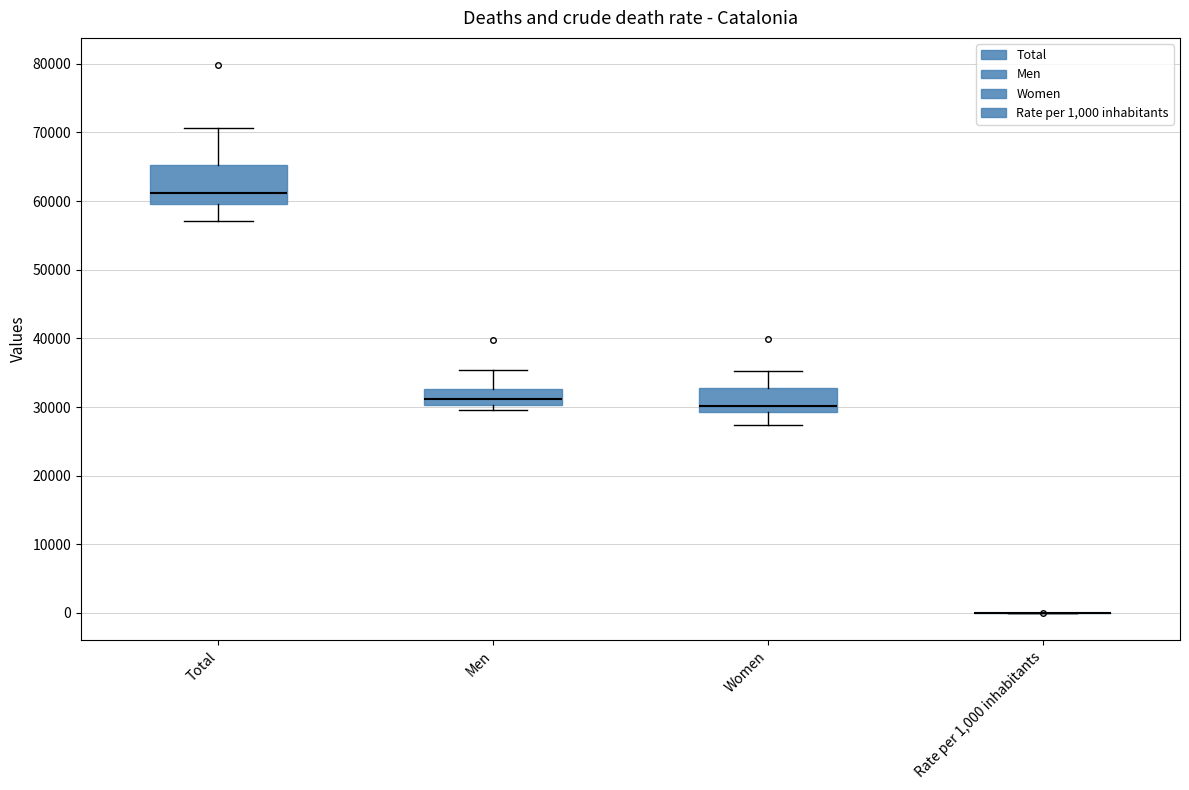

Reading left to right, read every box against the y-axis: the position of its median line, the range the box covers, and the ends of its whiskers. The values are not printed on the chart, so give them approximately, as read against the axis.

Total: median 61000, box 60000 to 65000, whiskers 57000 to 71000
Men: median 31000, box 30000 to 33000, whiskers 30000 (just below the box's lower edge) to 35000
Women: median 30000, box 29000 to 33000, whiskers 27000 to 35000
Rate per 1,000 inhabitants: box collapsed to a line at 0, whiskers 0 to 0